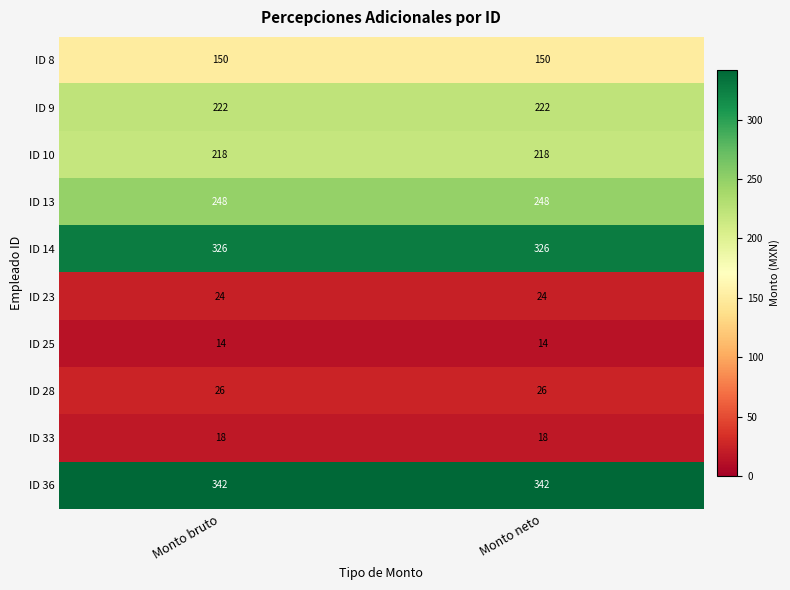

Reading left to right, list all the values displayed in this chart.

ID 8: Monto bruto=150	Monto neto=150
ID 9: Monto bruto=222	Monto neto=222
ID 10: Monto bruto=218	Monto neto=218
ID 13: Monto bruto=248	Monto neto=248
ID 14: Monto bruto=326	Monto neto=326
ID 23: Monto bruto=24	Monto neto=24
ID 25: Monto bruto=14	Monto neto=14
ID 28: Monto bruto=26	Monto neto=26
ID 33: Monto bruto=18	Monto neto=18
ID 36: Monto bruto=342	Monto neto=342